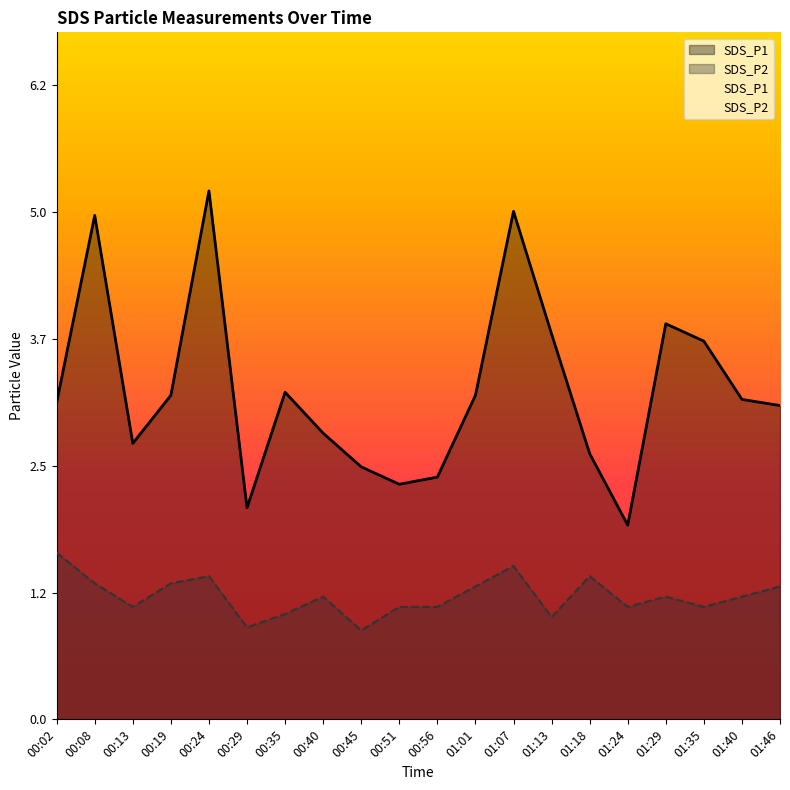

Count the number of data series in this chart.

2